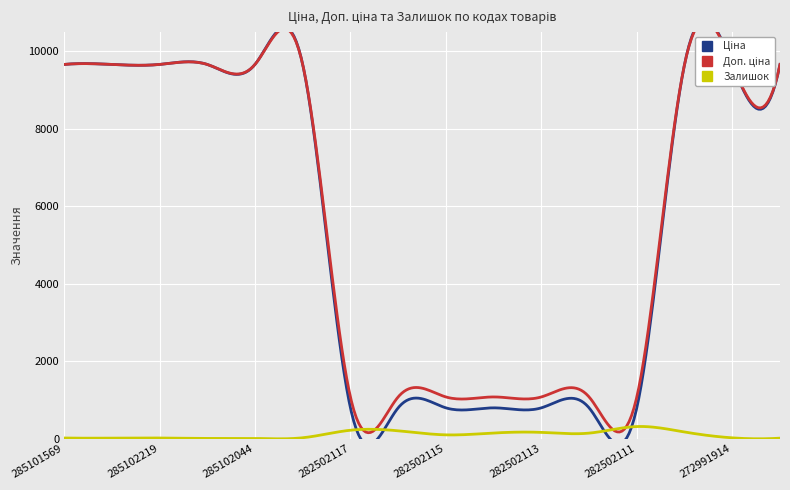

What is the label of the 14th point from the left?

272992170